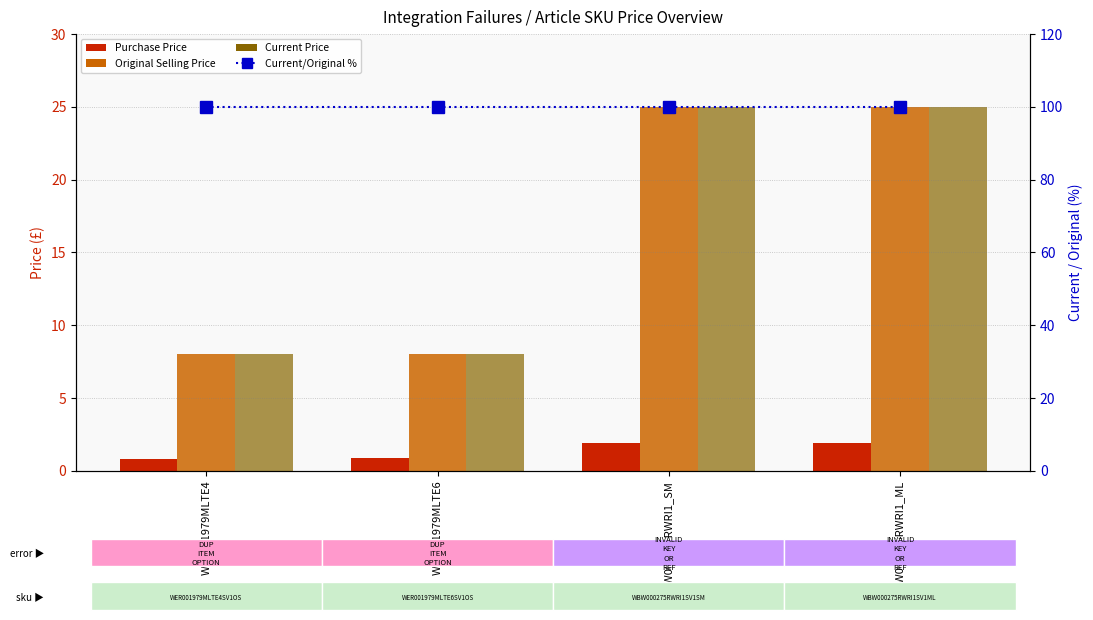

Rank the series at WER001979MLTE4 from lowest to highest value.

Purchase Price, Original Selling Price, Current Price, Current/Original %